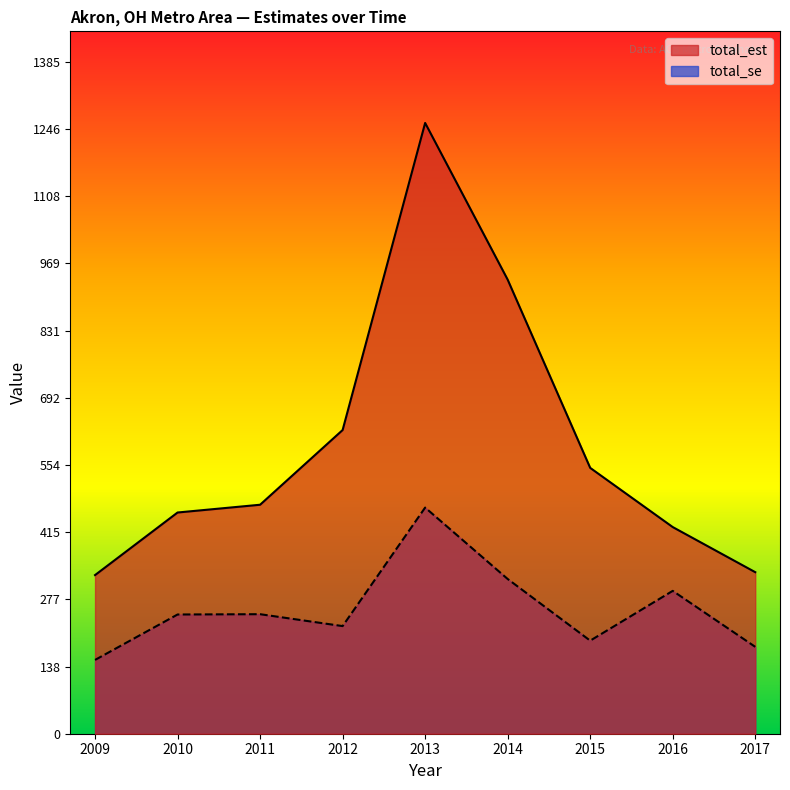

List the labels in order of total_est value, smallest first.

2009, 2017, 2016, 2010, 2011, 2015, 2012, 2014, 2013